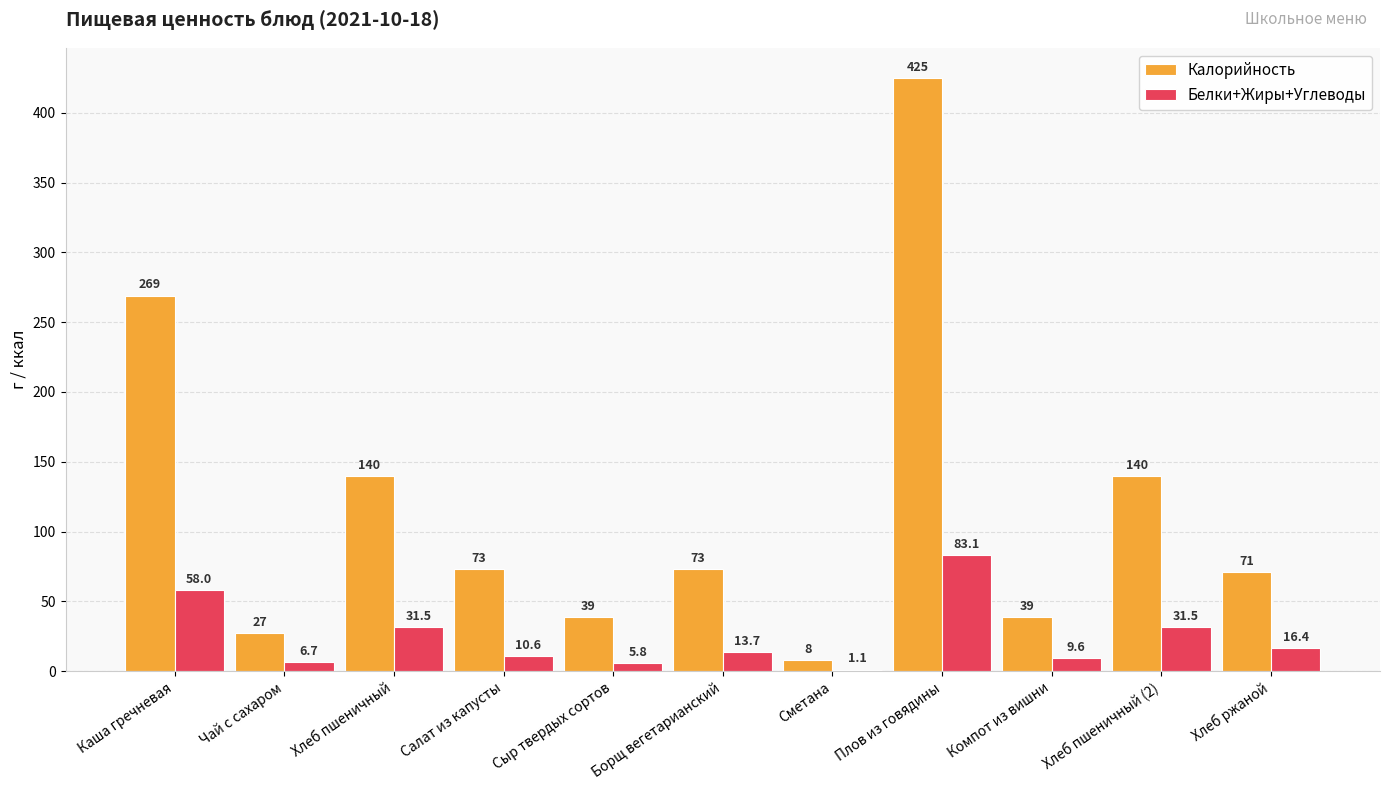

The value of Белки+Жиры+Углеводы at Хлеб пшеничный is 49.1. True or false?

False